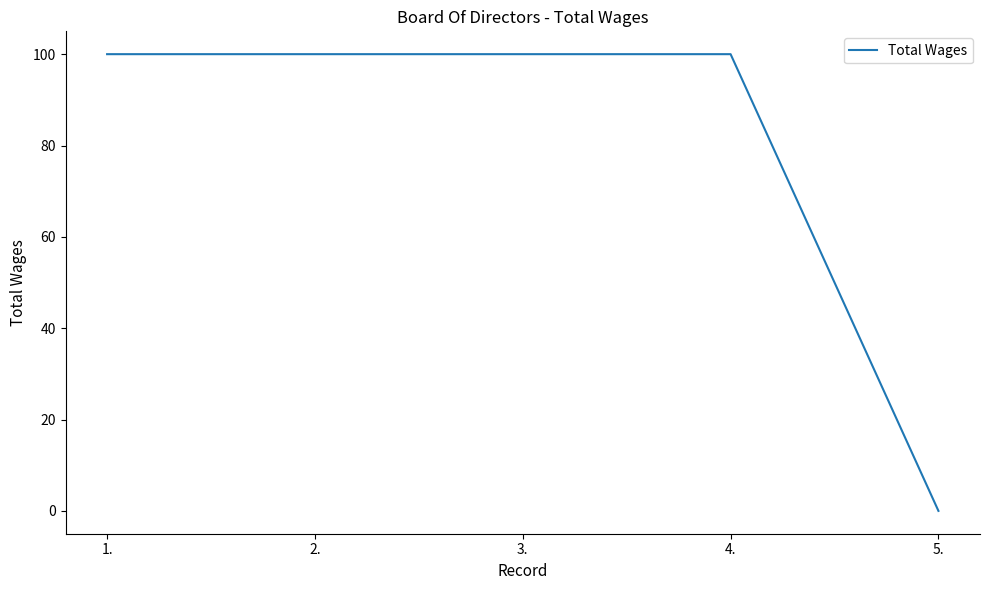

What is the sum of all values?

400